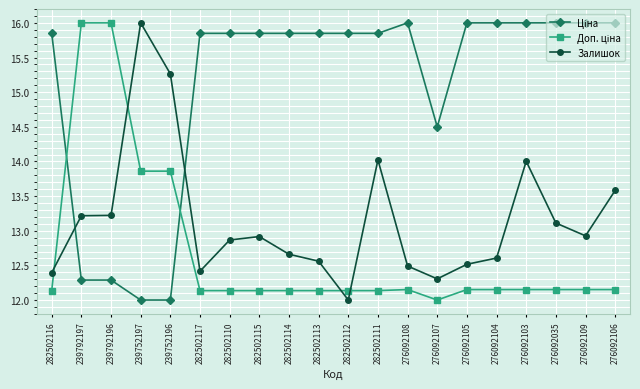

What is the difference between the Залишок values at 282502111 and 282502114?

1.4